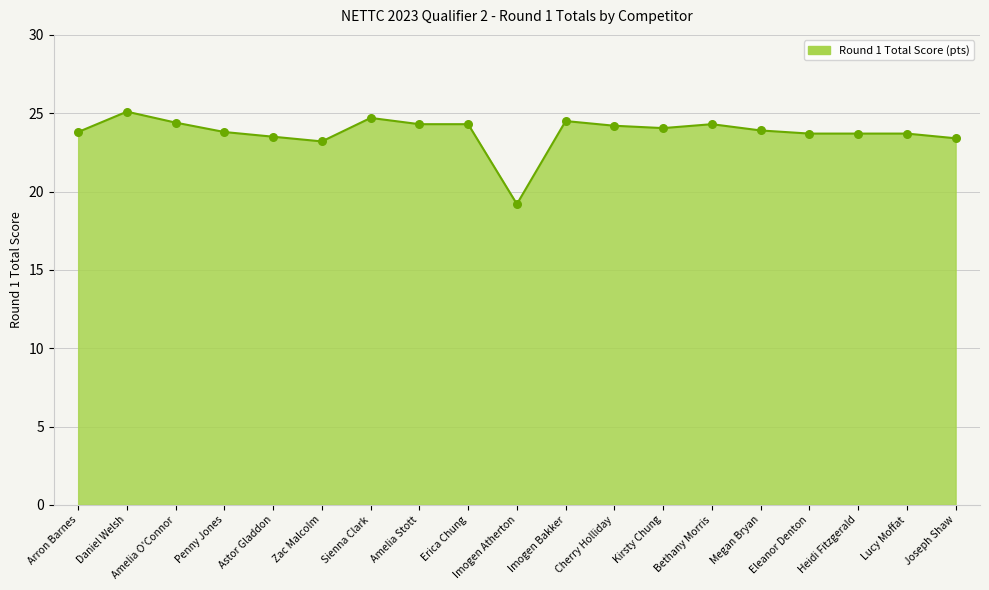

Approximately how many times larger is the value at Amelia O'Connor compared to Daniel Welsh?

1.0